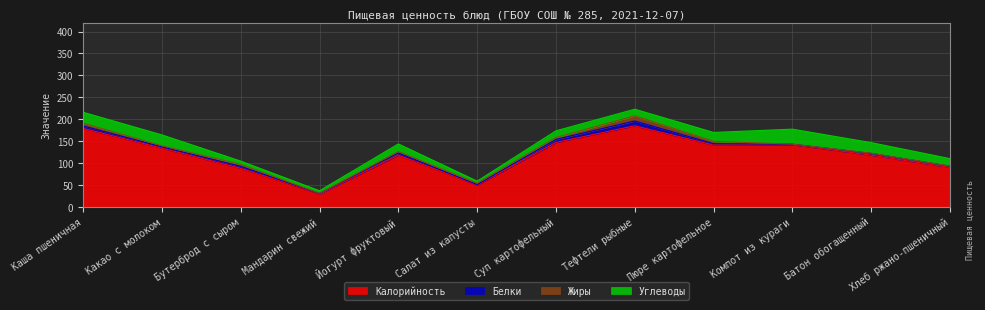

In Калорийность, how many points are higher than both neighbors (excluding endpoints)?

3